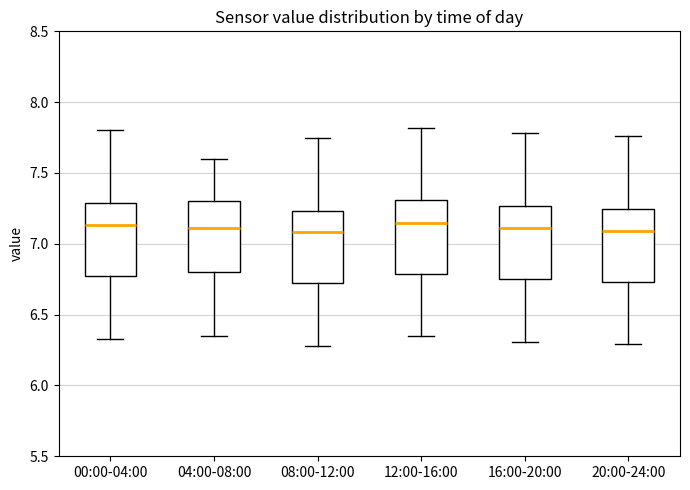

Reading left to right, read every box against the y-axis: the position of its median line, the range the box covers, and the ends of its whiskers. The values are not printed on the chart, so give them approximately, as read against the axis.

00:00-04:00: median 7.15, box 6.75 to 7.30, whiskers 6.35 to 7.80
04:00-08:00: median 7.10, box 6.80 to 7.30, whiskers 6.35 to 7.60
08:00-12:00: median 7.10, box 6.70 to 7.25, whiskers 6.30 to 7.75
12:00-16:00: median 7.15, box 6.80 to 7.30, whiskers 6.35 to 7.80
16:00-20:00: median 7.10, box 6.75 to 7.25, whiskers 6.30 to 7.80
20:00-24:00: median 7.10, box 6.75 to 7.25, whiskers 6.30 to 7.75